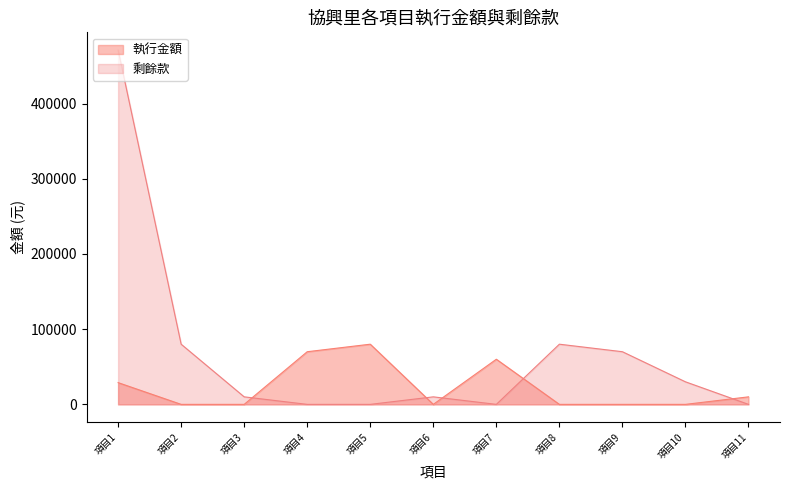

The value of 剩餘款 at 項目2 is 80000. True or false?

True